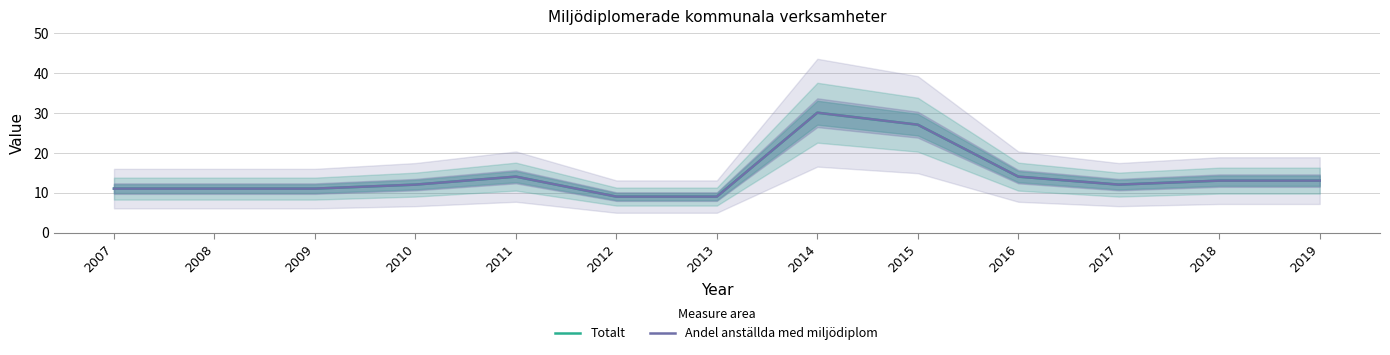

Which series has the largest range (max minus min)?

Totalt